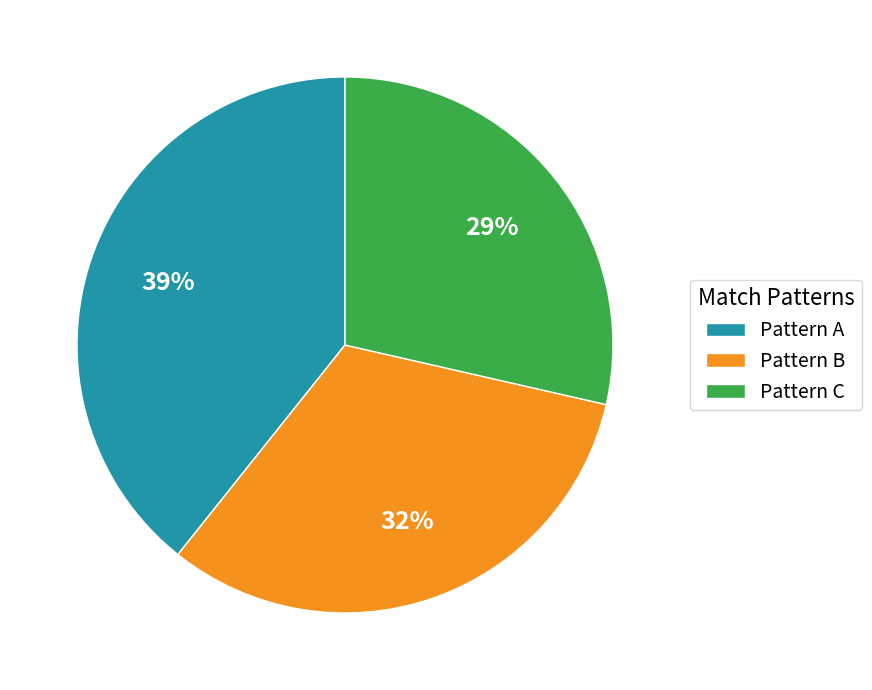

Combined, do Pattern C and Pattern A account for over 50%?

Yes